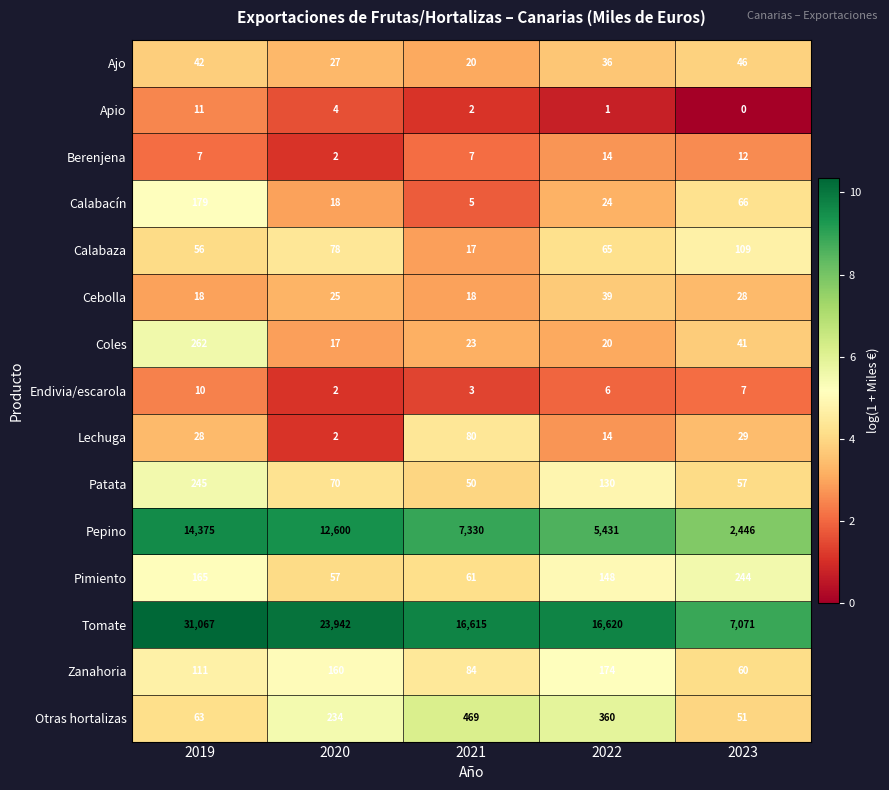

Rank the series by their maximum value, from highest to lowest.

Tomate, Pepino, Otras hortalizas, Coles, Patata, Pimiento, Calabacín, Zanahoria, Calabaza, Lechuga, Ajo, Cebolla, Berenjena, Apio, Endivia/escarola